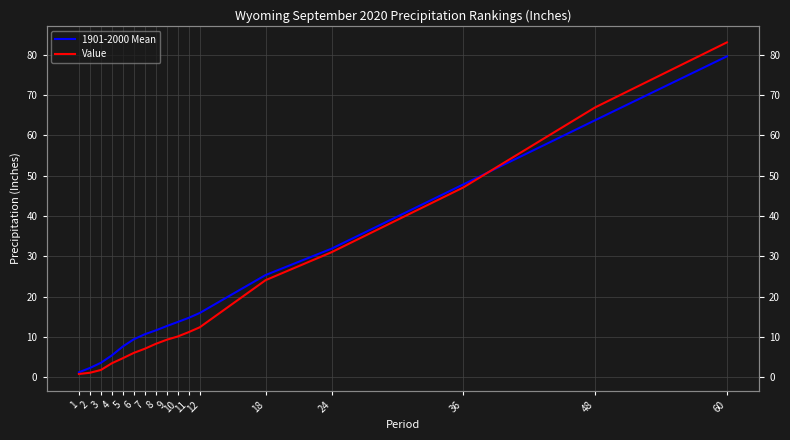

Which series changed the most between 7 and 24?

Value